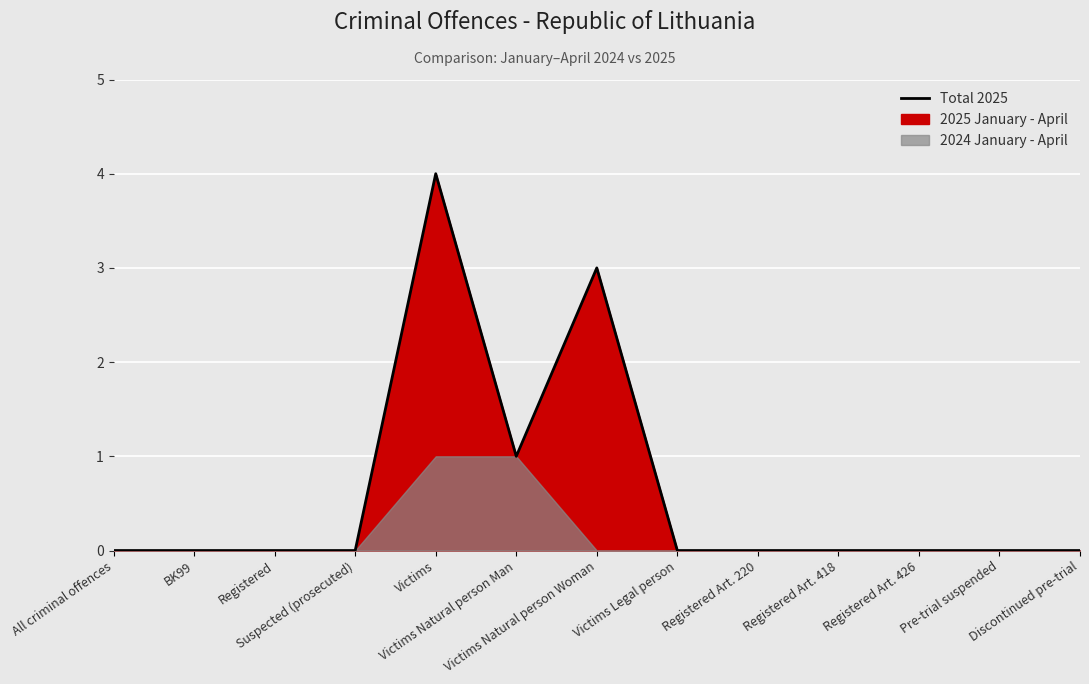

Reading left to right, what are all the values shown in this chart?

0	0	0	0	4	1	3	0	0	0	0	0	0